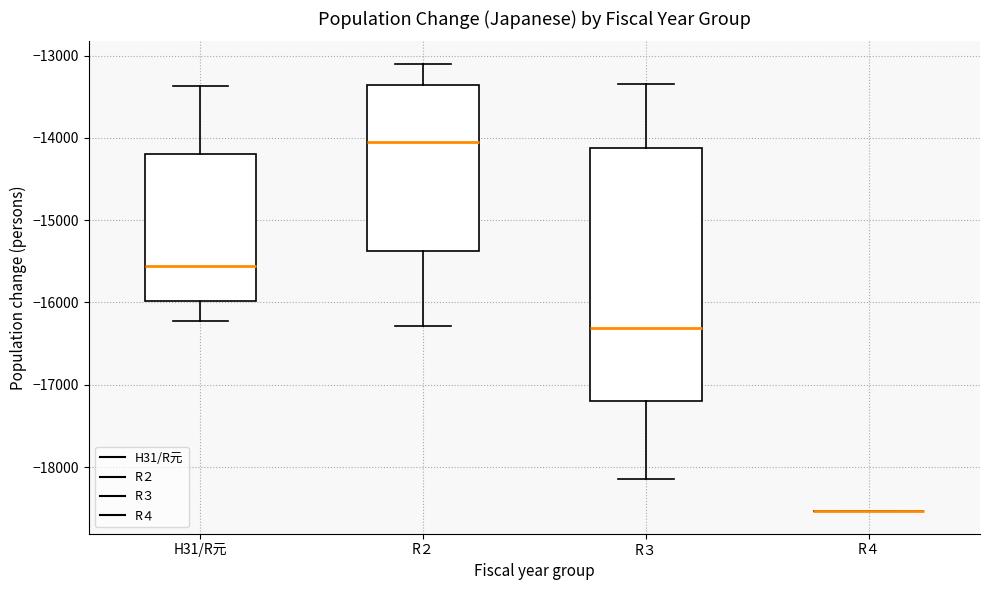

Which box is the tallest, from its lower edge to its upper edge?

R３